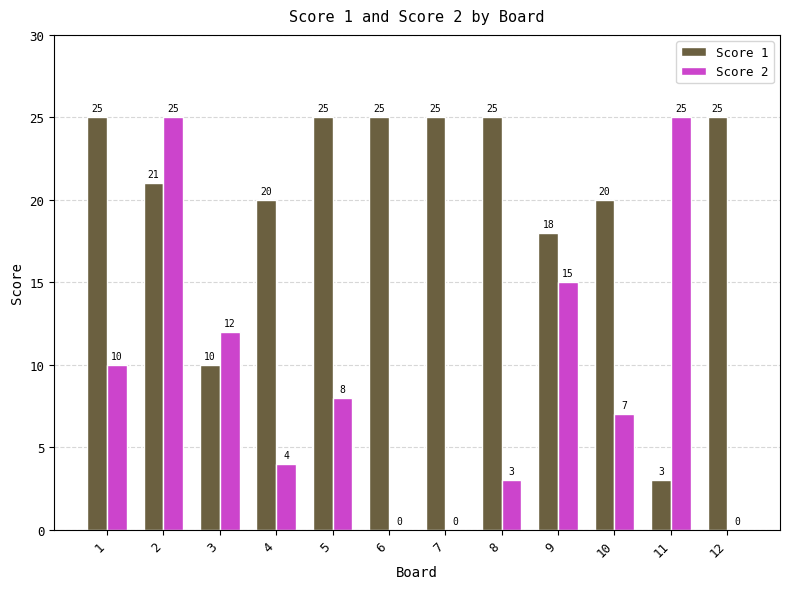

What is the greatest value displayed?

25